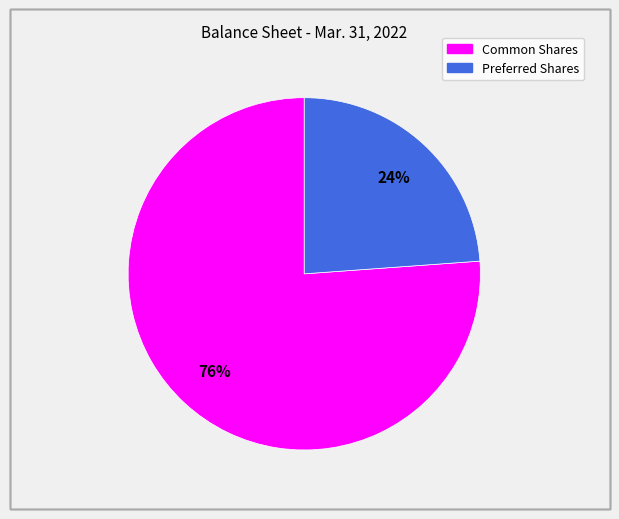

To the nearest percent, what is the difference between the largest and smallest slice percentages?

52%